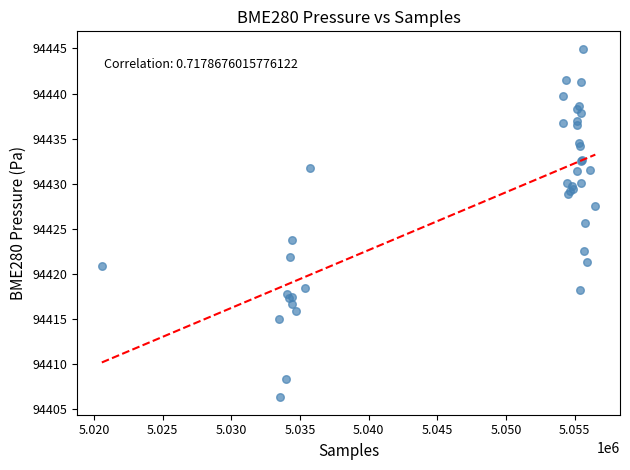

What Y value in the scatter plot is closest to 94425?

94425.7